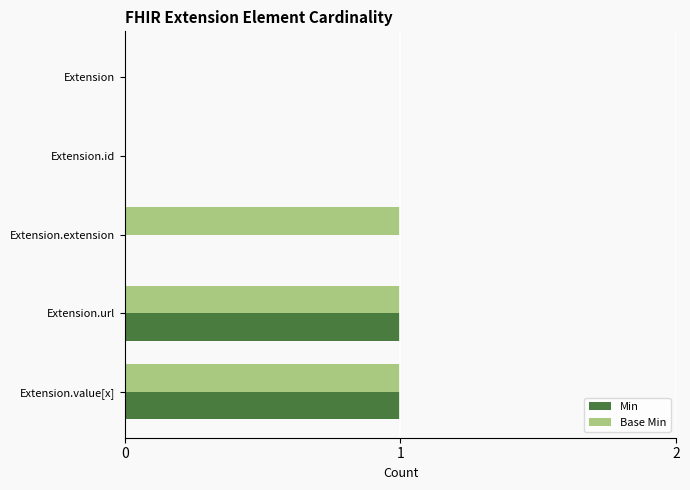

The Min series shows 0 at Extension.url. True or false?

False